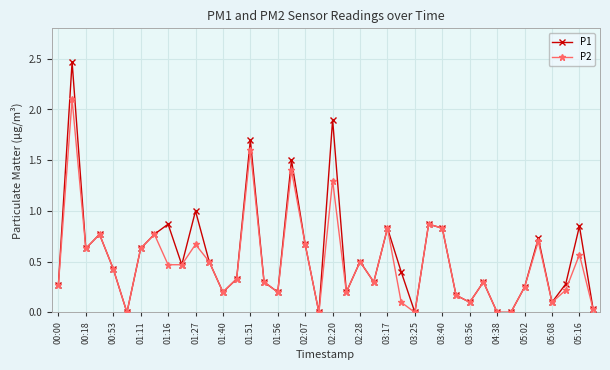

What is the value of the P1 point at the 15th from the left?

1.7